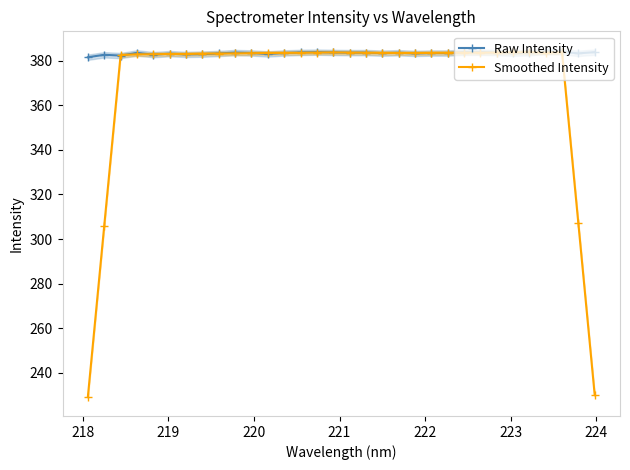

What is the value of the Smoothed Intensity point at the 9th from the left?

383.2